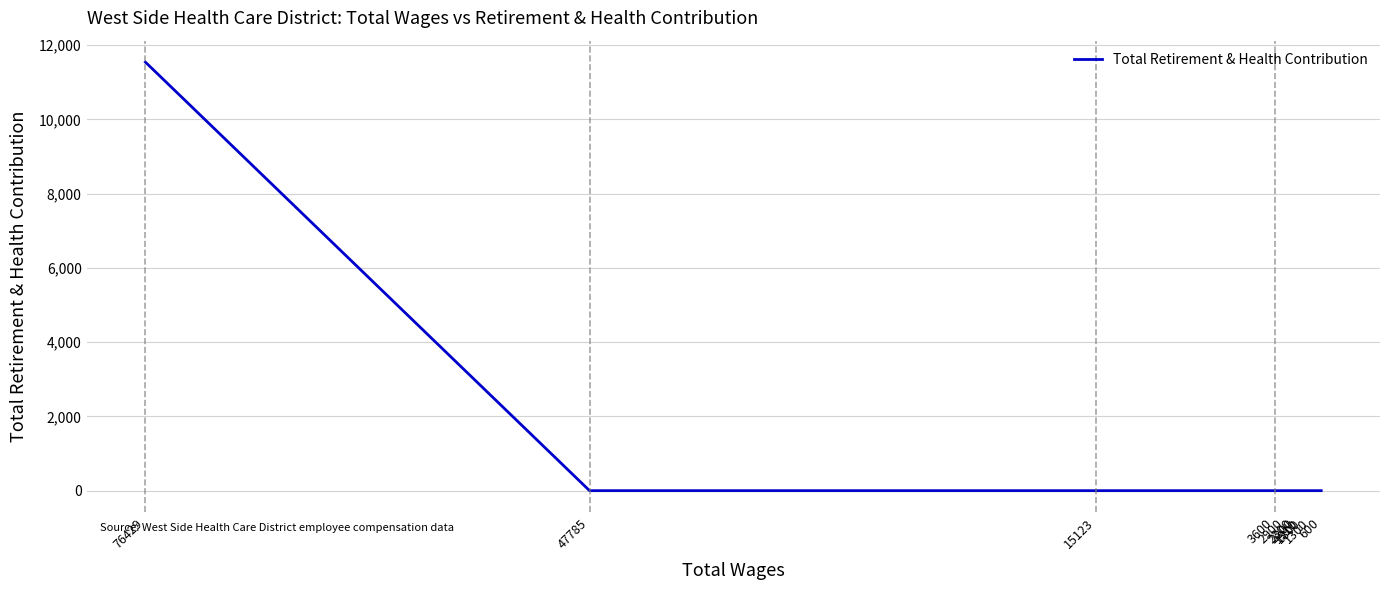

True or false: the data shows 0 at 2900.

True